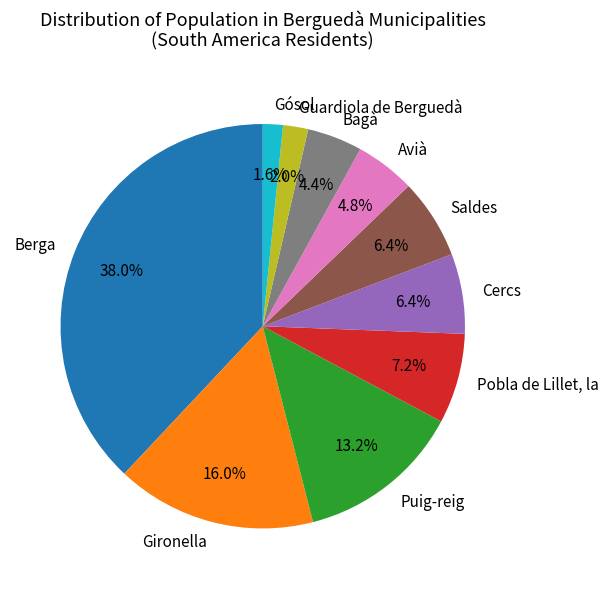

Is there any slice that represents more than half of the pie?

No